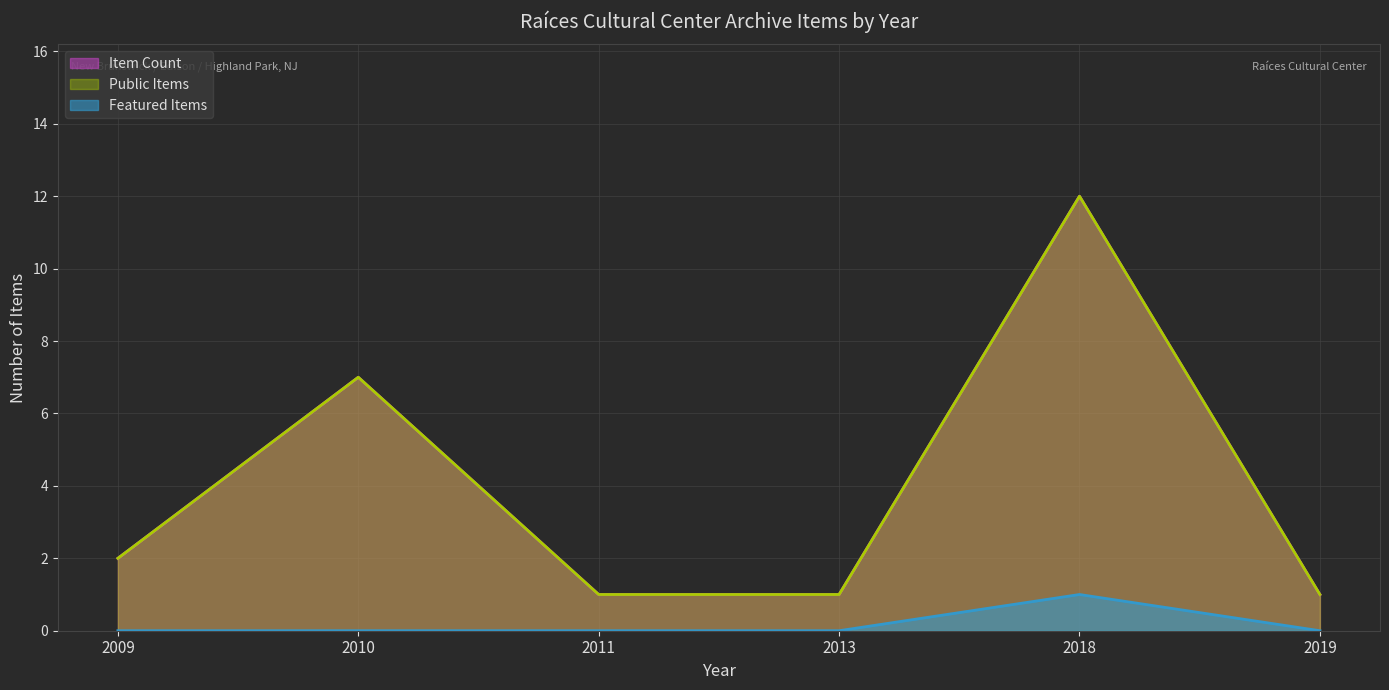

What is the spread (max minus min) of values at 2010?

7